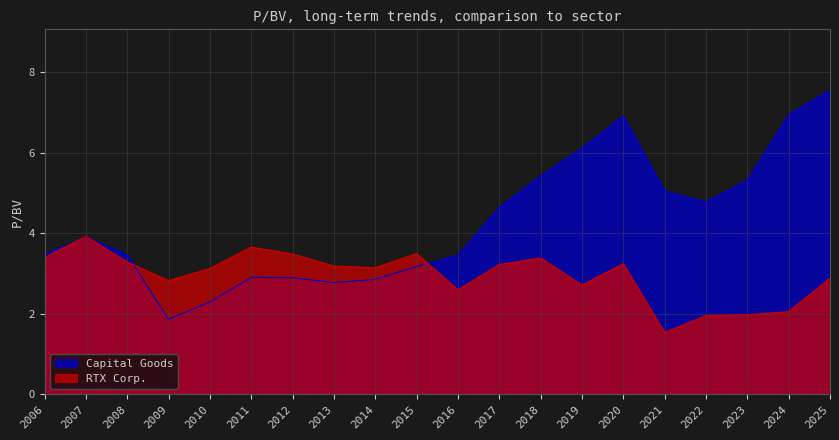

Which label corresponds to the largest value in the chart?

2025